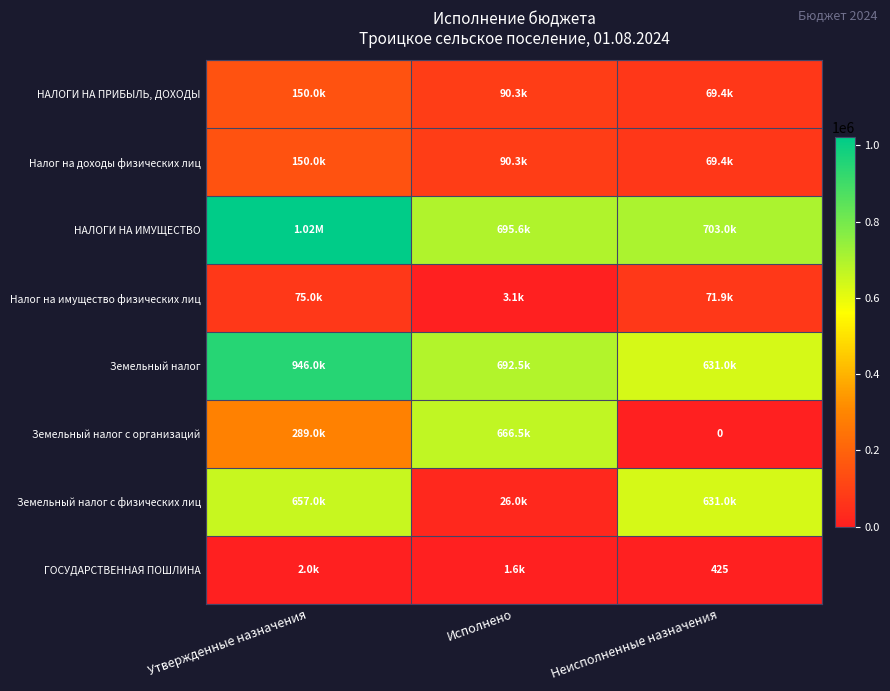

What is the approximate value of Налог на доходы физических лиц at Исполнено?

90276.5